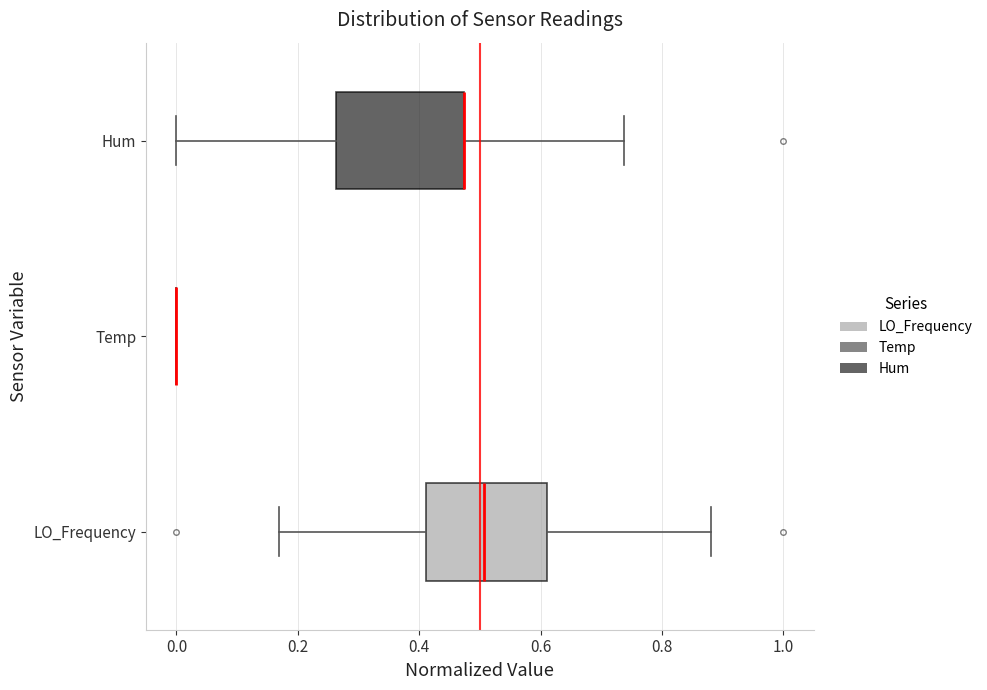

Reading bottom to top, transcribe this box plot: for each box, give where its median line is, the range the box spans, and where its two whiskers end, as read against the x-axis. The values are not printed on the chart, so give them approximately, as read against the axis.

LO_Frequency: median 0.50, box 0.42 to 0.62, whiskers 0.16 to 0.88
Temp: box collapsed to a line at 0.00, whiskers 0.00 to 0.00
Hum: median 0.48 (drawn on the box's right edge), box 0.26 to 0.48, whiskers 0.00 to 0.74